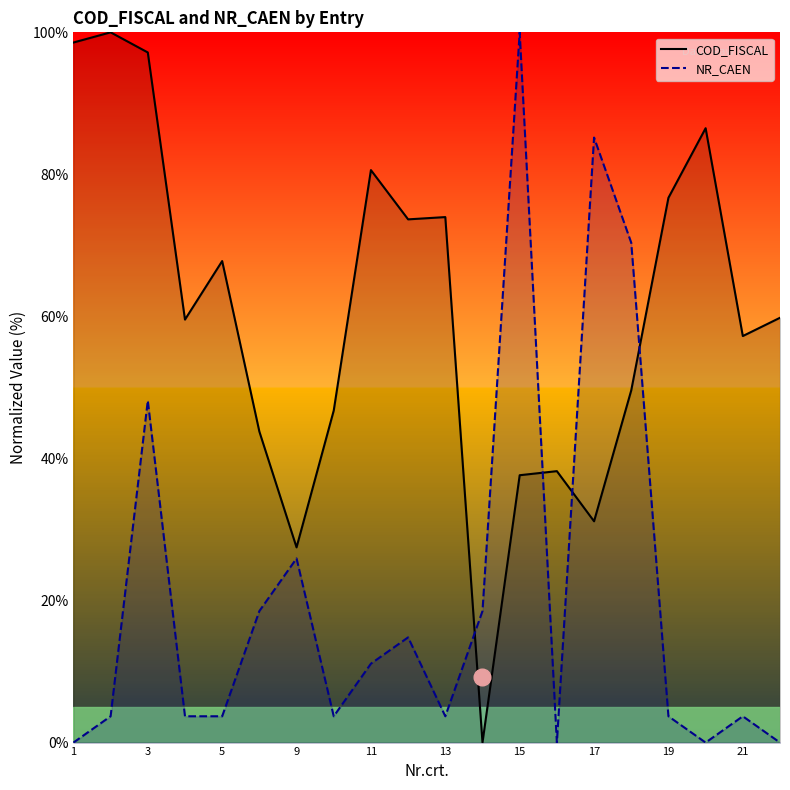

At which label is COD_FISCAL closest to 50?

18